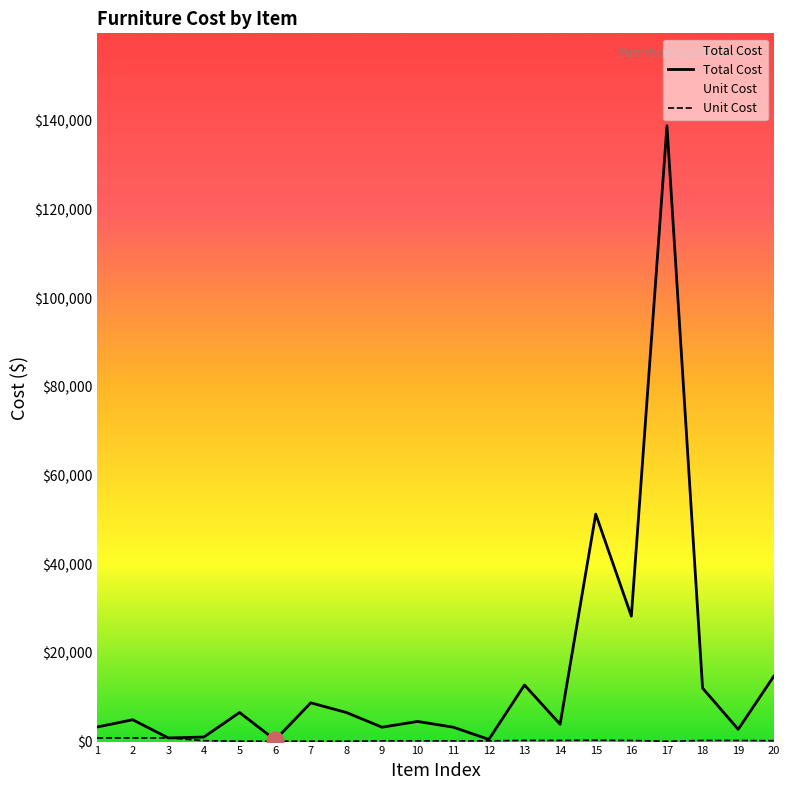

Read the Total Cost value at 15.

51308.4